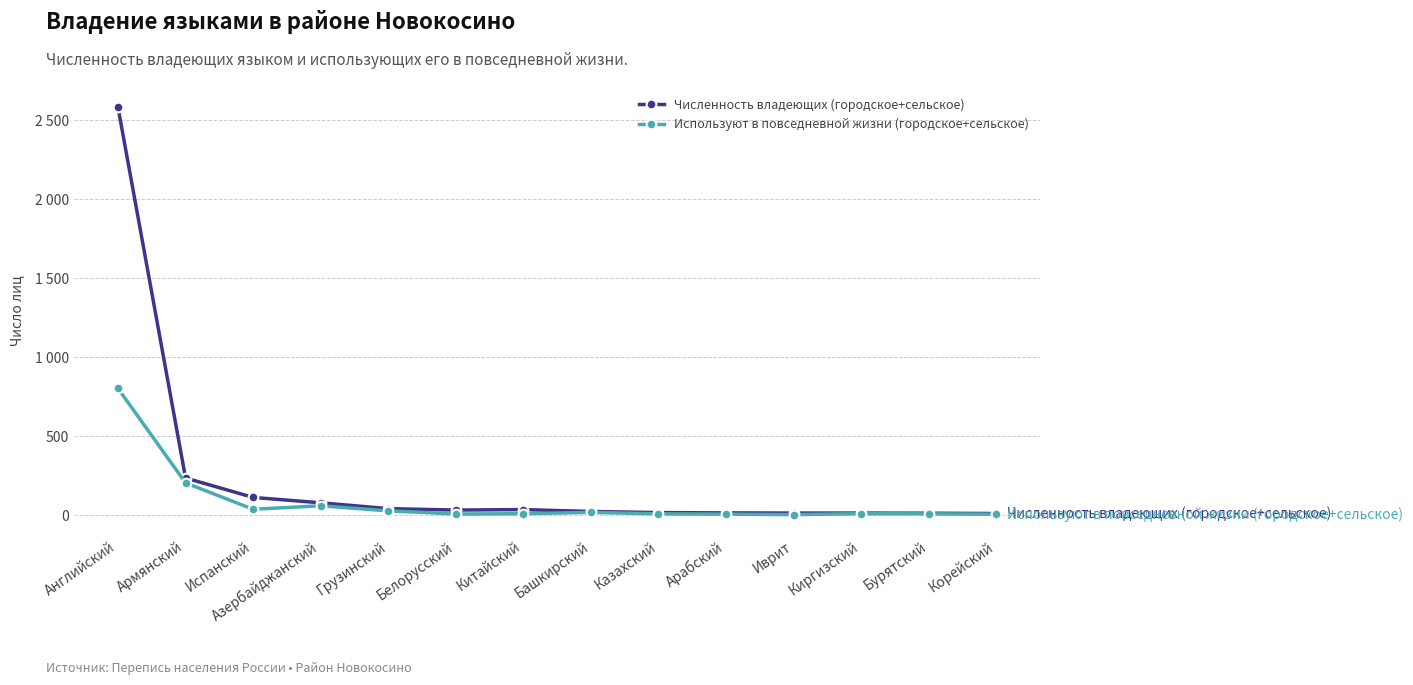

The Численность владеющих (городское+сельское) series shows 71 at Испанский. True or false?

False